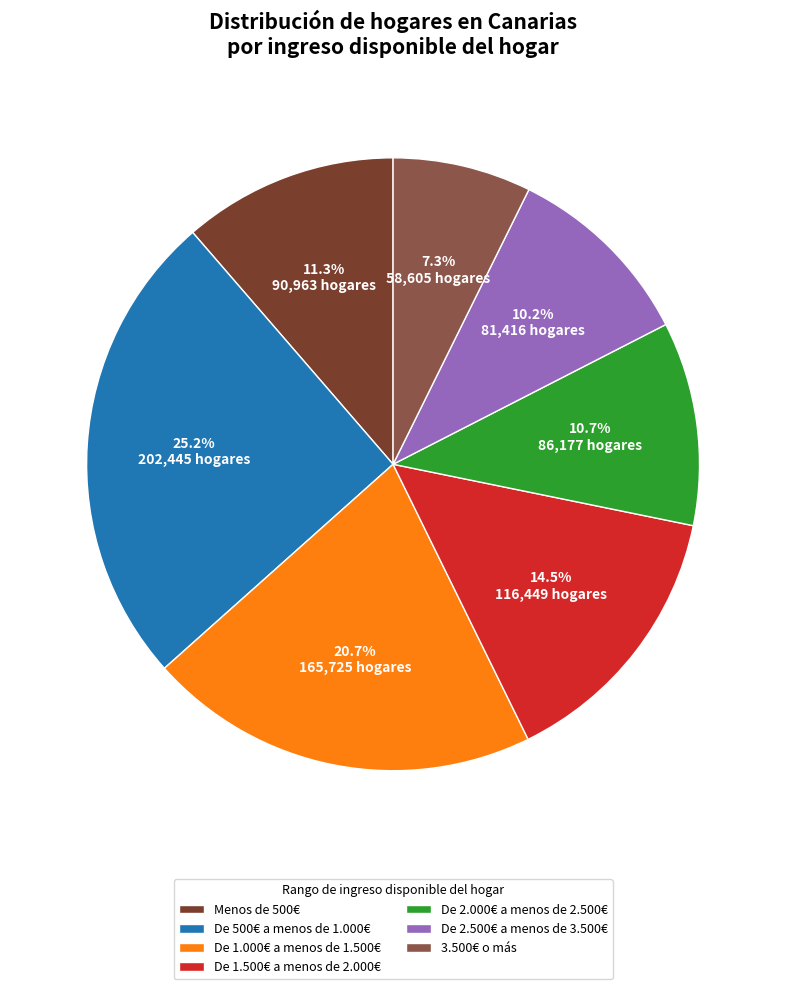

What is the largest slice in the pie chart?

De 500€ a menos de 1.000€